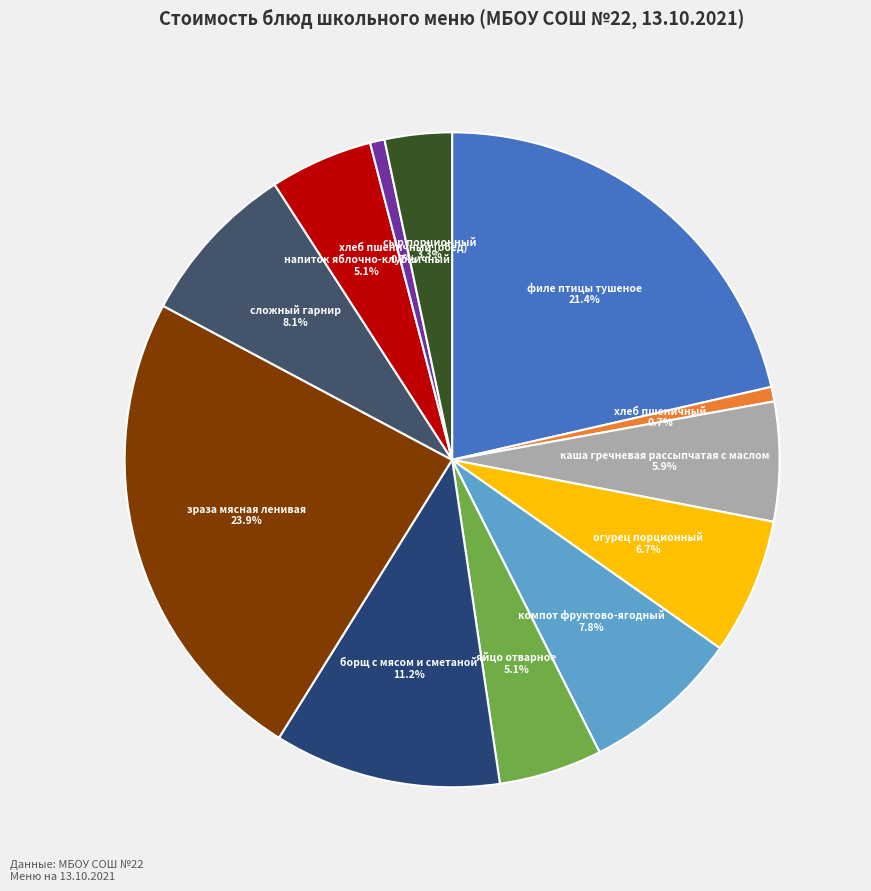

Does борщ с мясом и сметаной represent more than half of the total?

No